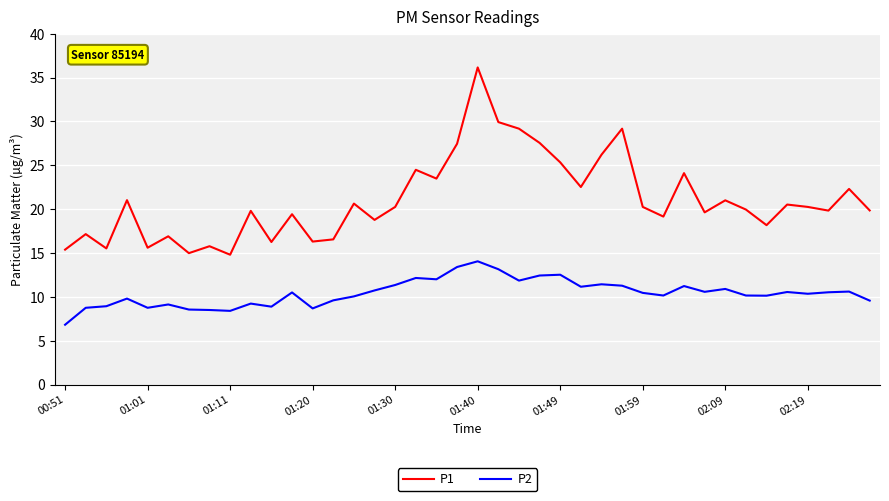

What is the difference between the maximum and minimum values in the P2 series?

7.2